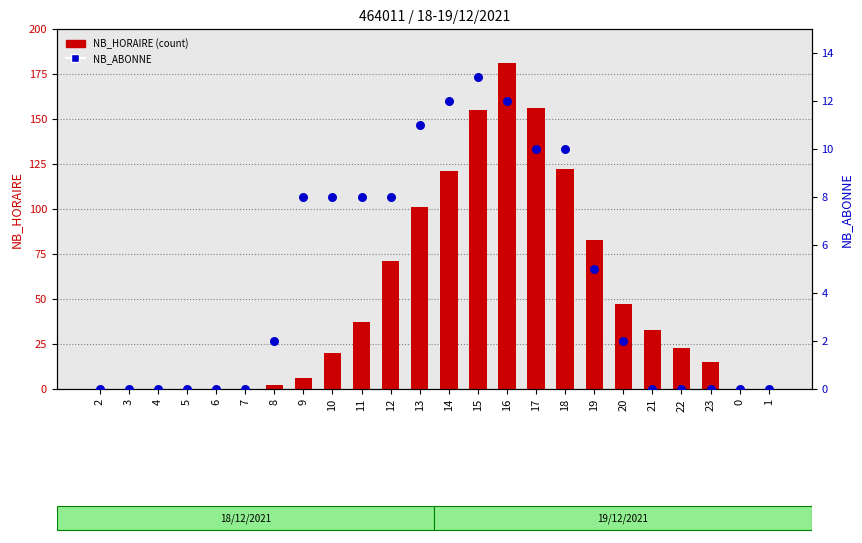

Which series contains the lowest Y value?

NB_HORAIRE (count)